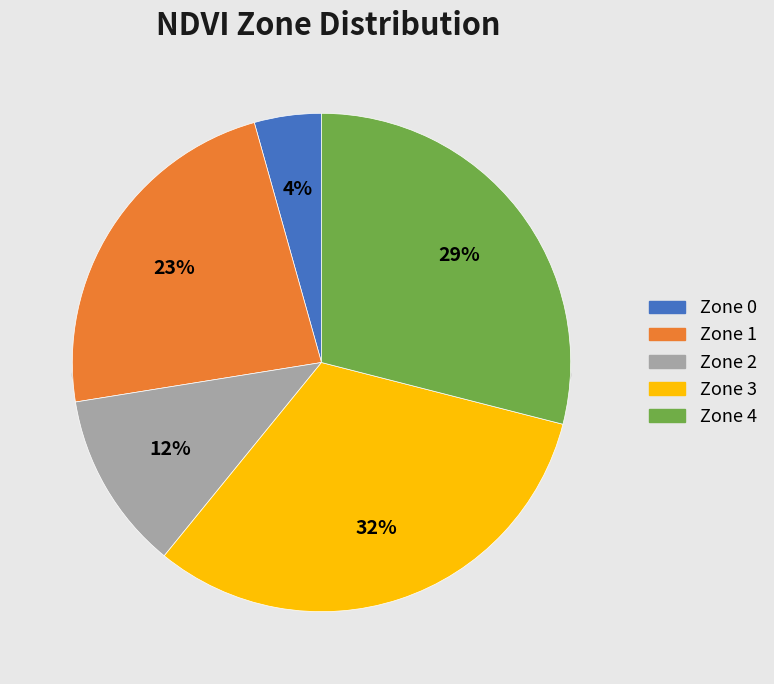

How many segments does this pie chart have?

5